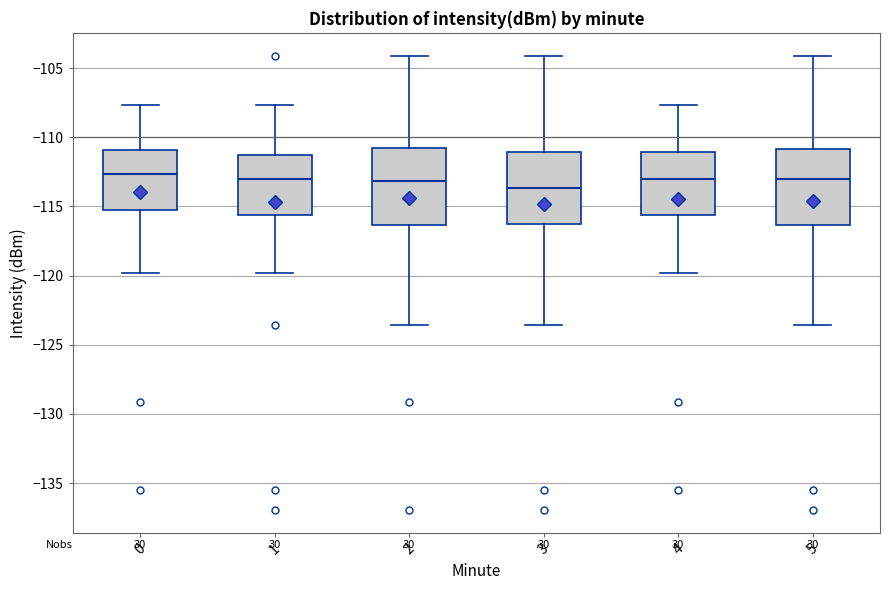

Reading left to right, read every box against the y-axis: the position of its median line, the range the box covers, and the ends of its whiskers. The values are not printed on the chart, so give them approximately, as read against the axis.

0: median -112.5, box -115.5 to -111.0, whiskers -120.0 to -107.5
1: median -113.0, box -115.5 to -111.5, whiskers -120.0 to -107.5
2: median -113.0, box -116.5 to -110.5, whiskers -123.5 to -104.0
3: median -113.5, box -116.5 to -111.0, whiskers -123.5 to -104.0
4: median -113.0, box -115.5 to -111.0, whiskers -120.0 to -107.5
5: median -113.0, box -116.5 to -111.0, whiskers -123.5 to -104.0